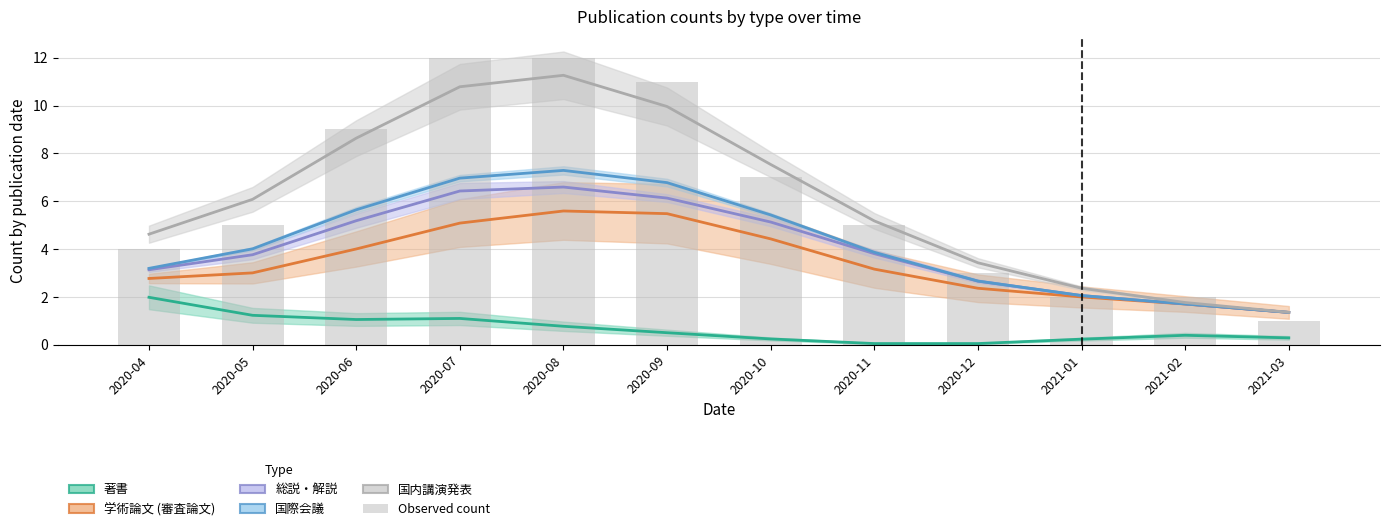

What are all the series names shown in the legend?

著書, 学術論文 (審査論文), 総説・解説, 国際会議, 国内講演発表, Observed count